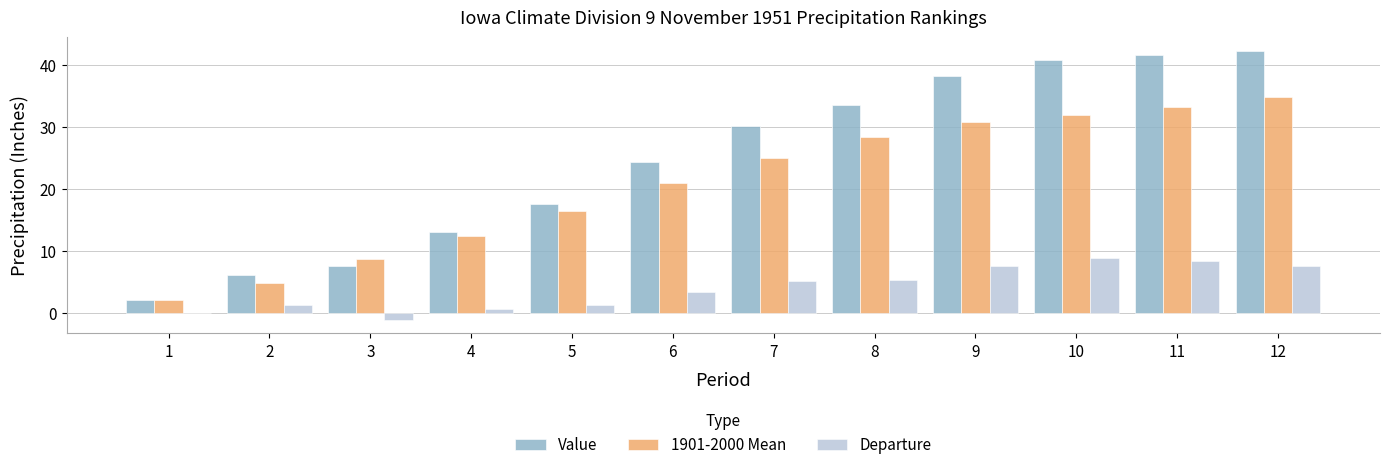

Reading right to left, extract all data points from this chart.

Value: 42.2	41.5	40.7	38.2	33.6	30.1	24.3	17.6	13.0	7.5	6.0	2.0
1901-2000 Mean: 34.7	33.2	31.9	30.7	28.3	25.0	20.9	16.4	12.4	8.6	4.7	2.1
Departure: 7.5	8.3	8.8	7.5	5.2	5.1	3.3	1.2	0.6	-1.2	1.3	-0.1